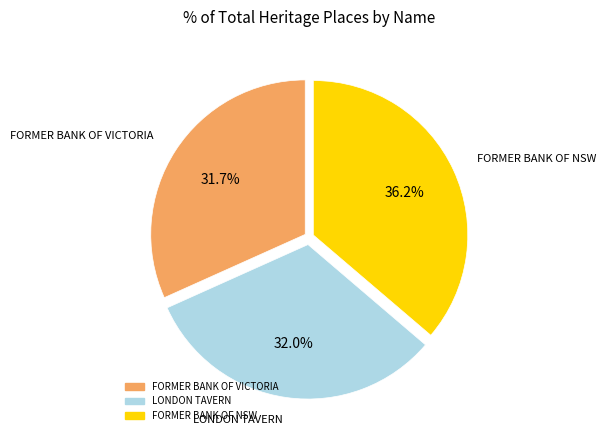

The FORMER BANK OF NSW slice represents 36% of the pie. True or false?

True